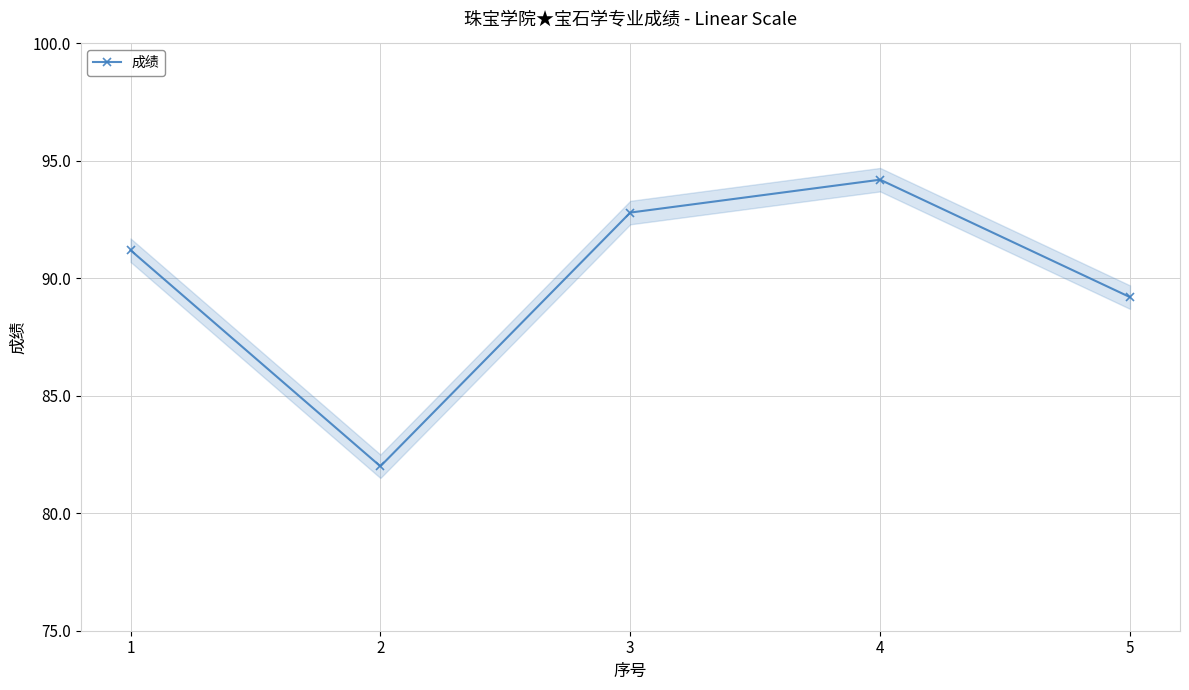

True or false: the data shows 17.3 at 2.

False